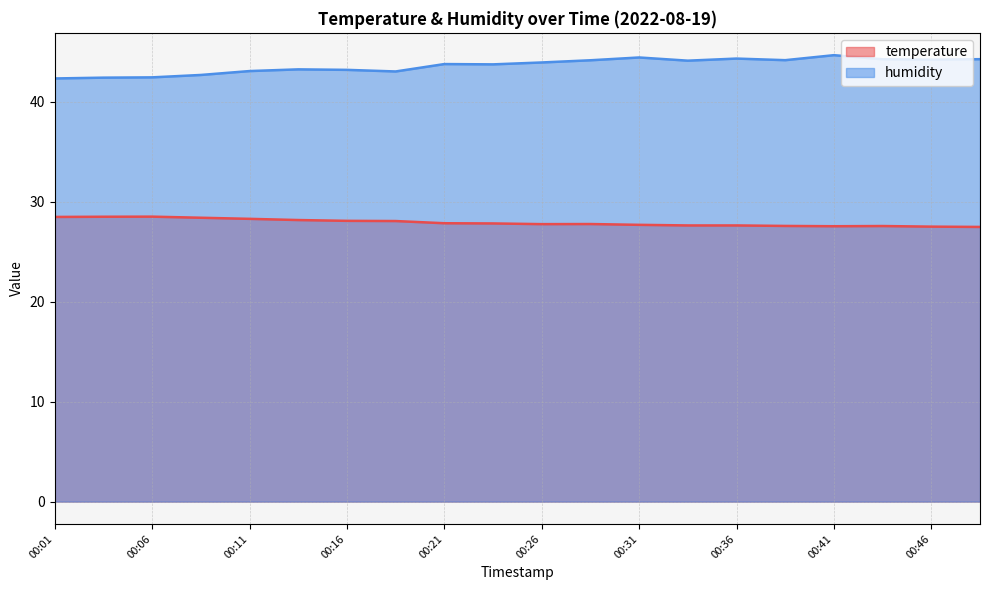

True or false: temperature and humidity intersect in this chart.

False